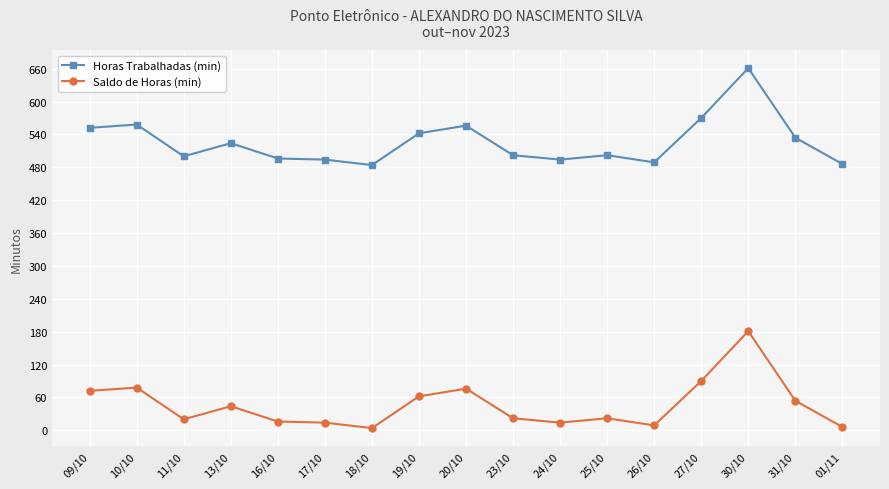

Where is the first local minimum for Horas Trabalhadas (min)?

11/10